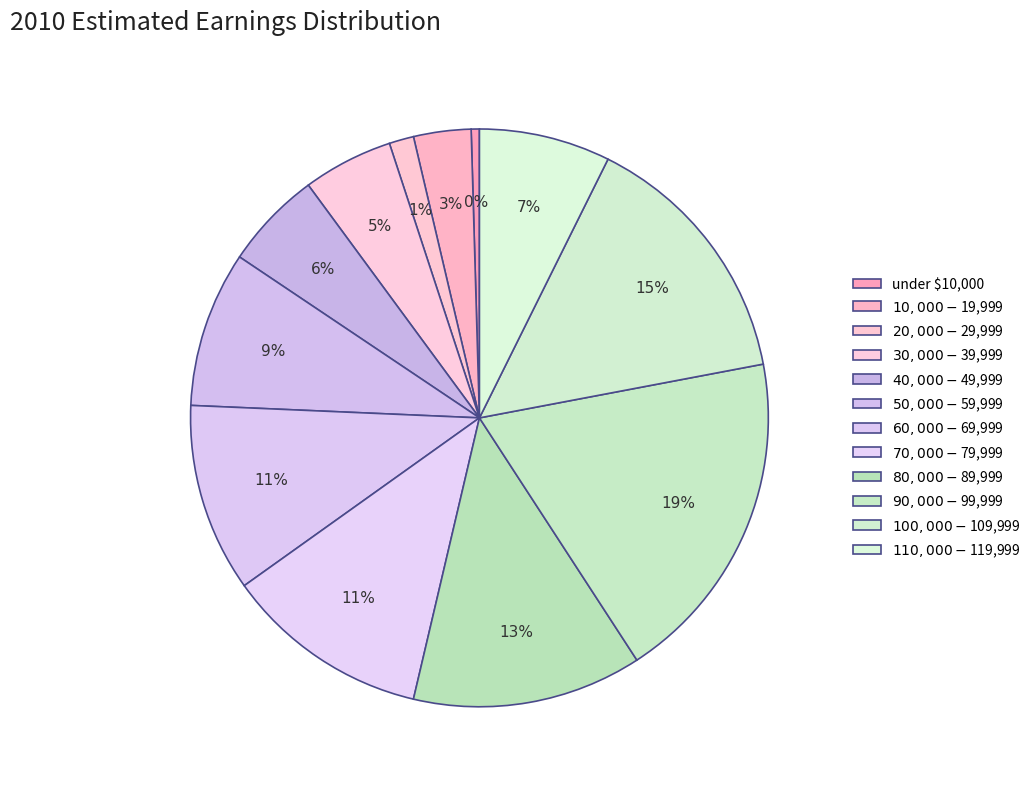

The $30,000-$39,999 slice represents 5% of the pie. True or false?

True